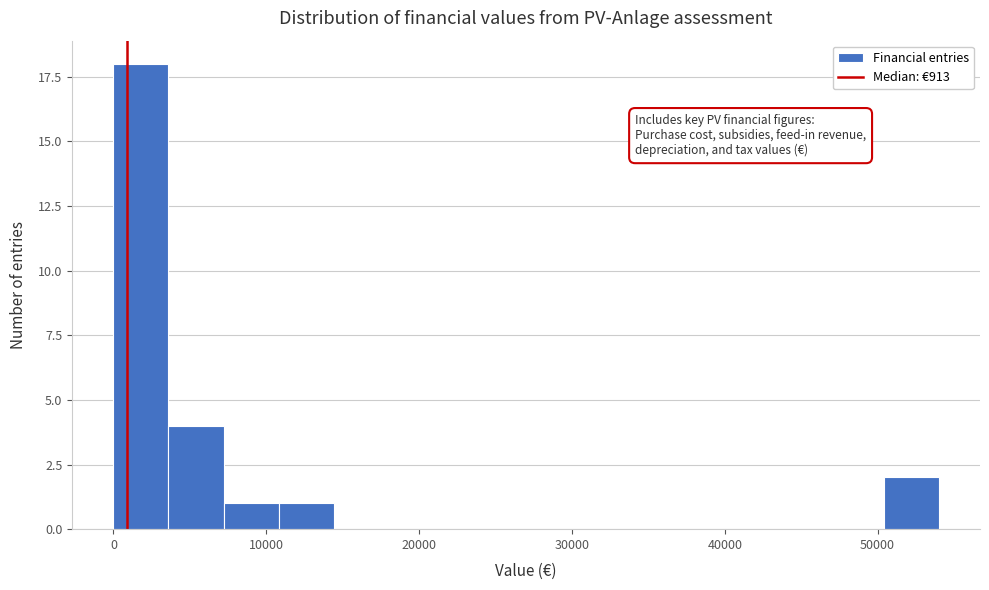

Read against the x-axis, roughly where is the centre of the tallest bar?

2000